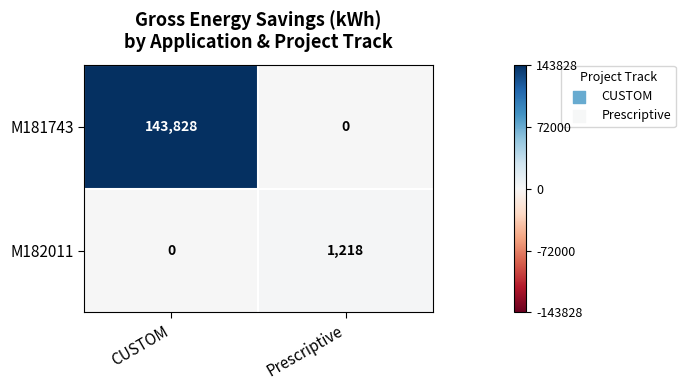

Read the M182011 value at Prescriptive.

1218